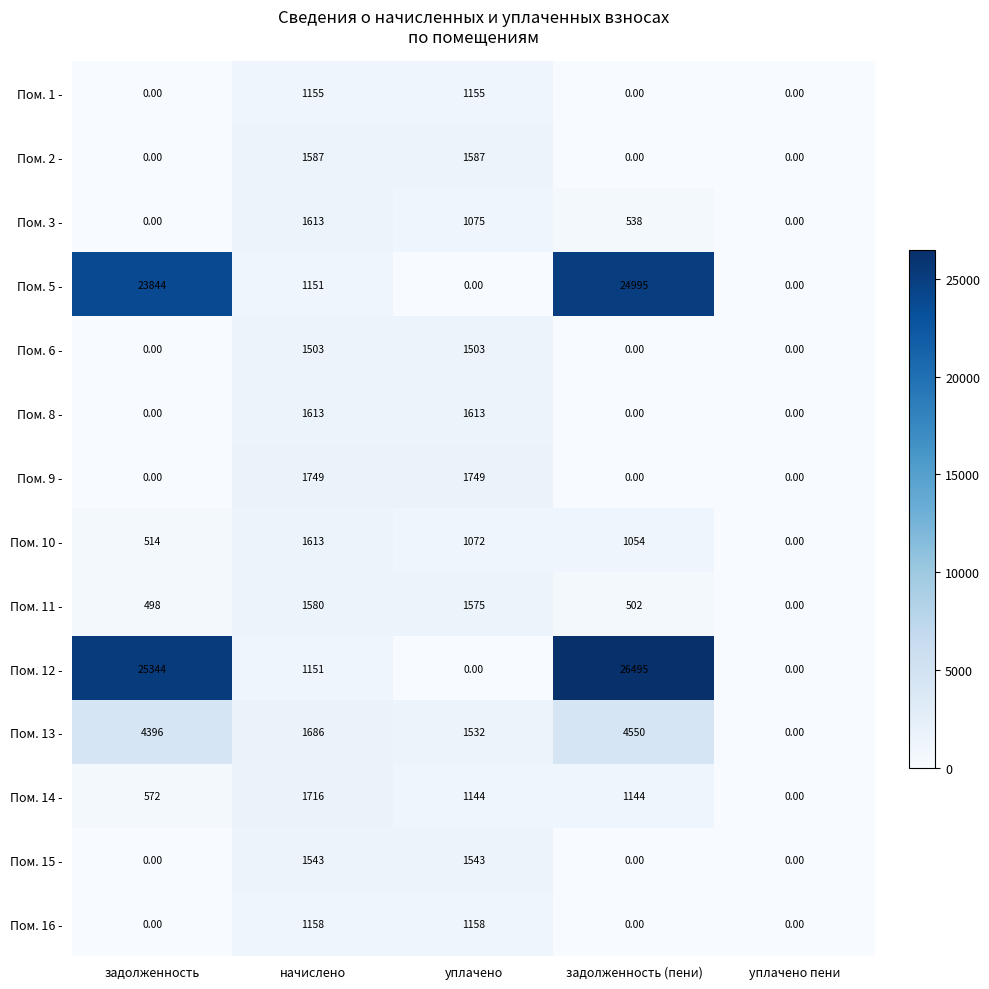

Which category has the highest value across all series?

задолженность (пени)